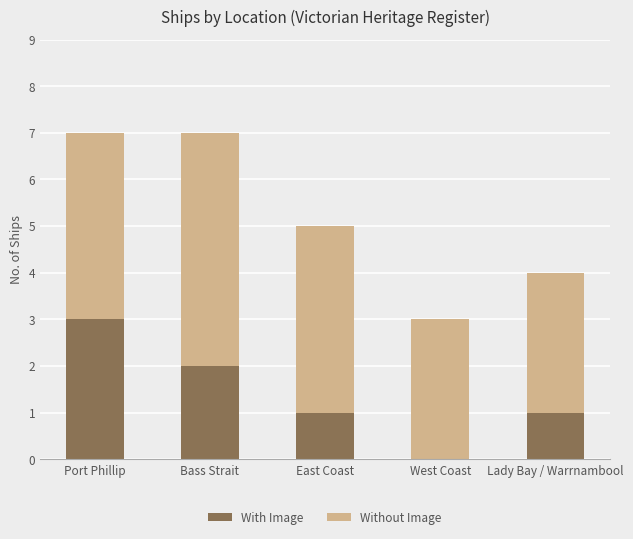

What is the highest value of the With Image series?

3